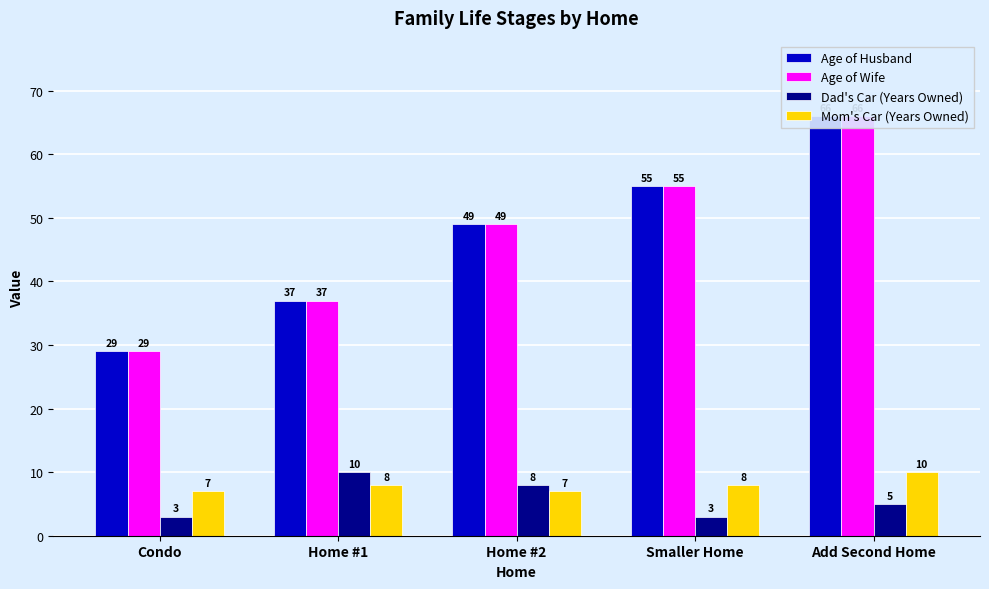

What is the minimum value shown in the chart?

3